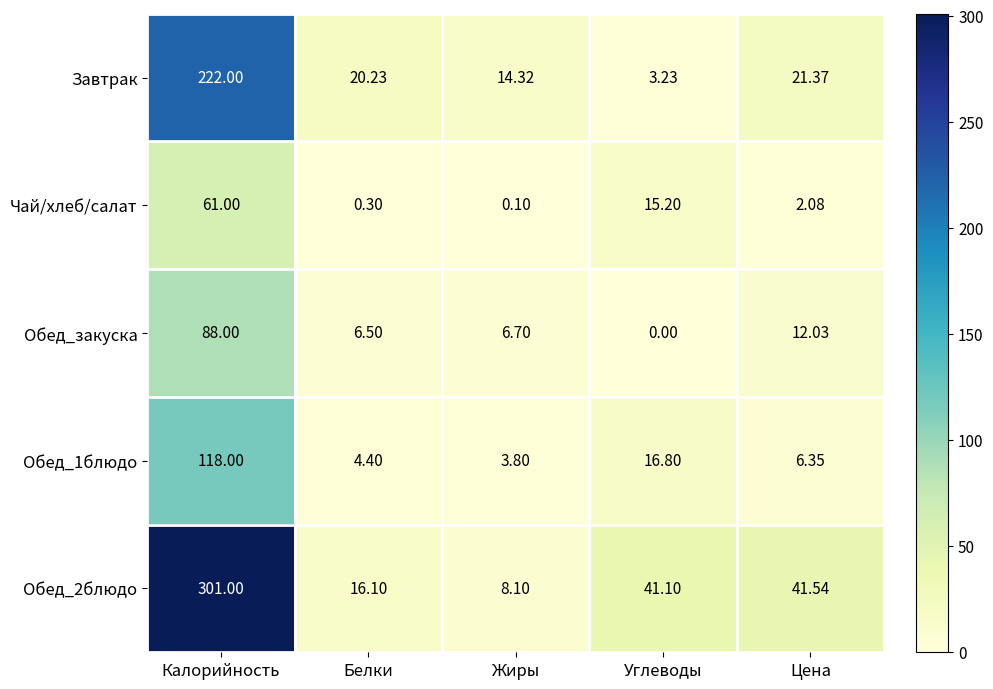

Rank the series at Белки from lowest to highest value.

Чай/хлеб/салат, Обед_1блюдо, Обед_закуска, Обед_2блюдо, Завтрак